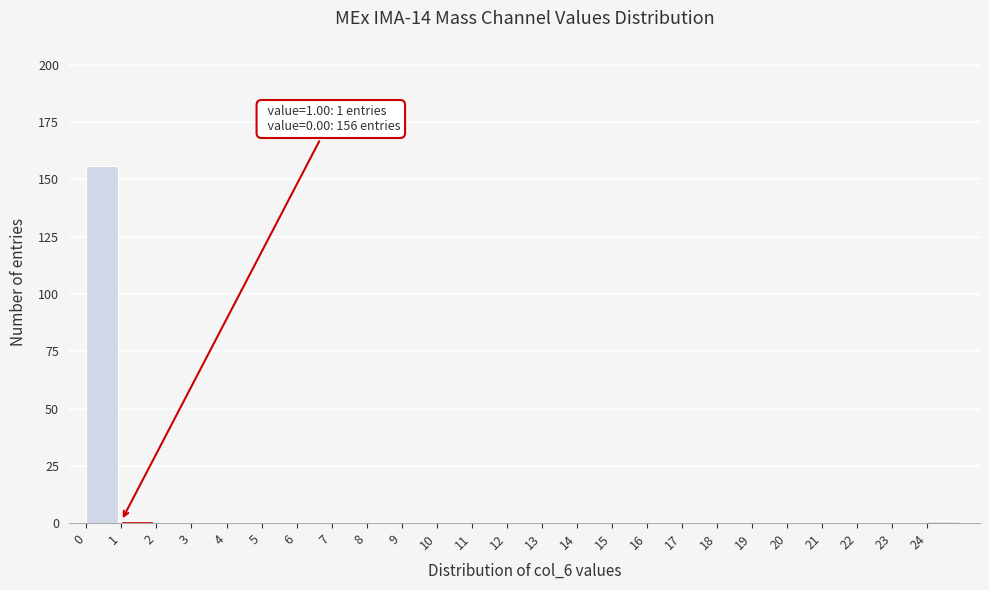

Which range on the x-axis has the tallest bar?

0 to 1